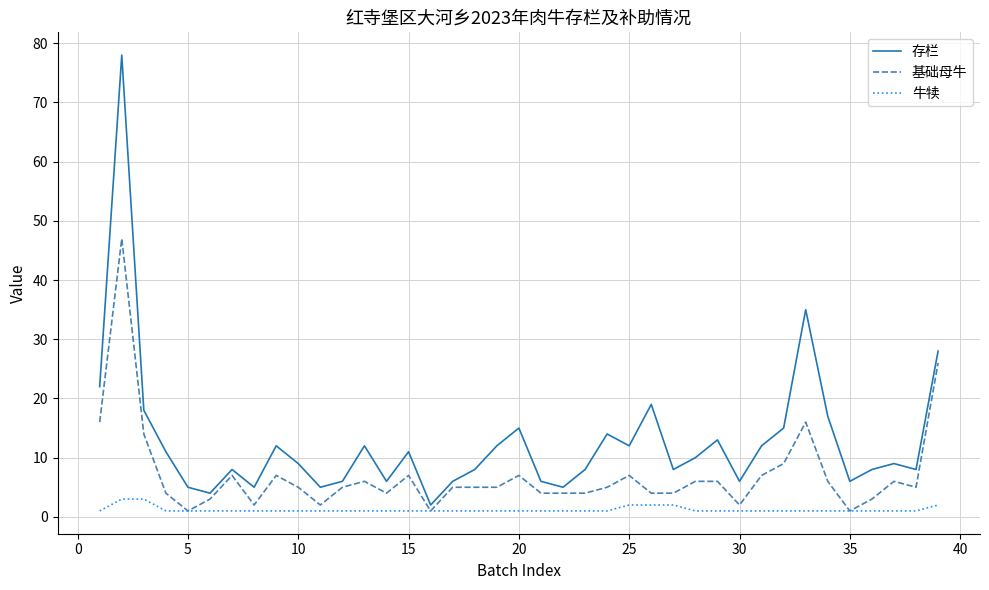

Rank the series by their average value, from lowest to highest.

牛犊, 基础母牛, 存栏